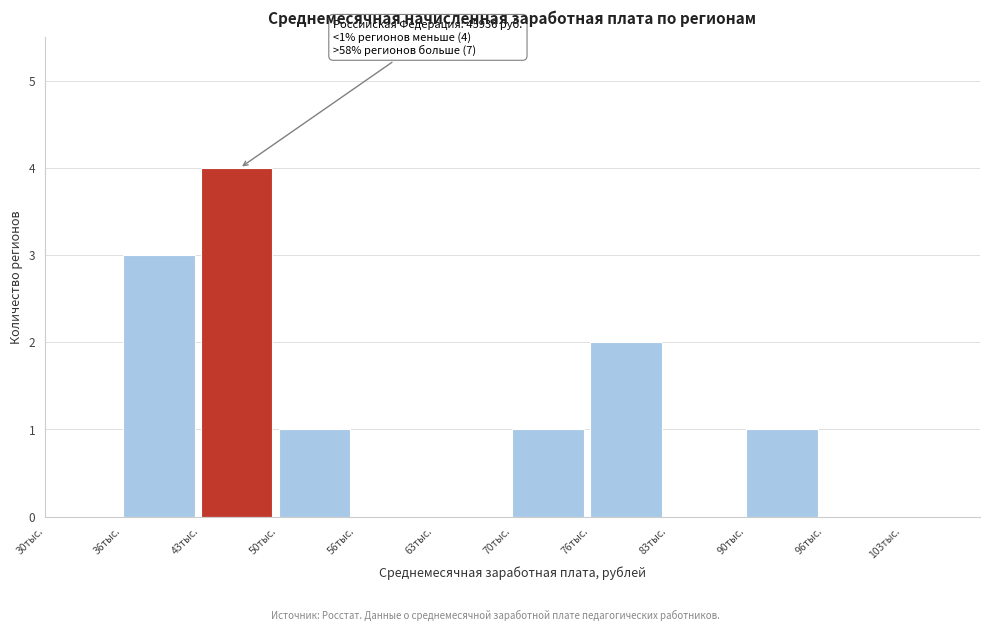

Reading left to right, what are all the values shown in this chart?

30тыс.=0	36тыс.=3	43тыс.=4	50тыс.=1	56тыс.=0	63тыс.=0	70тыс.=1	76тыс.=2	83тыс.=0	90тыс.=1	96тыс.=0	103тыс.=0